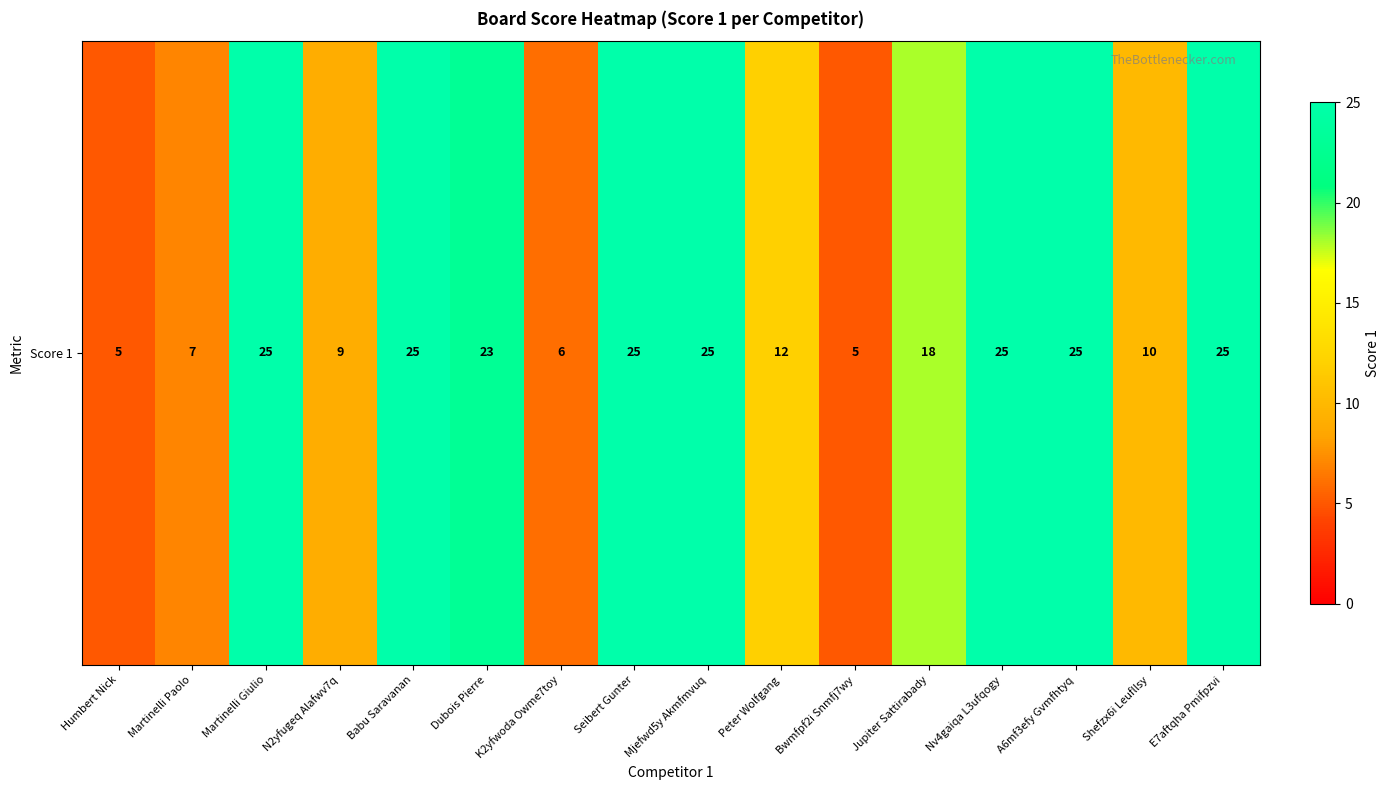

Where is the data nearest to the value 15?

Peter Wolfgang